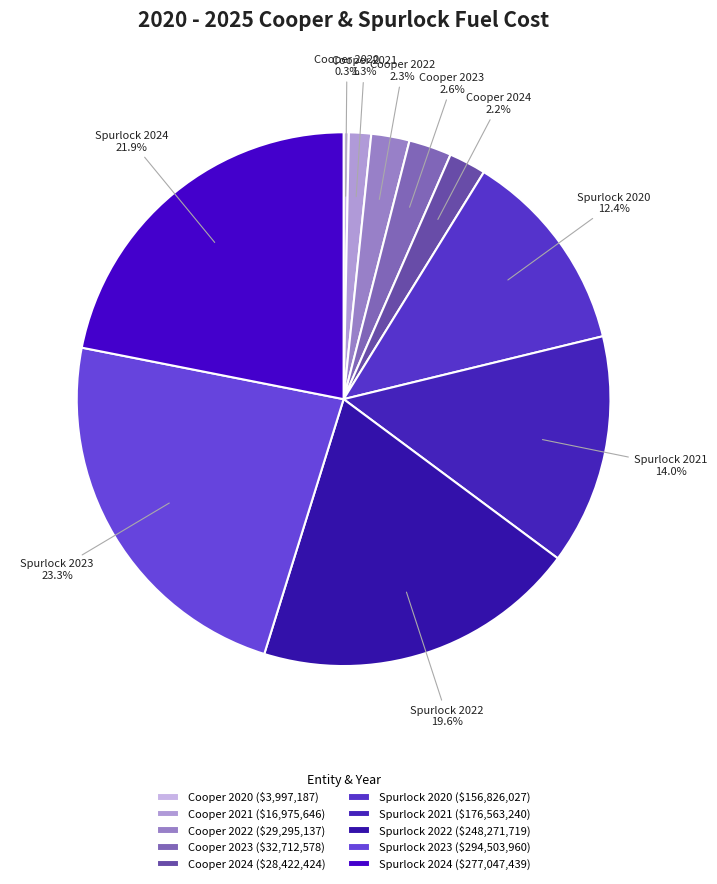

To the nearest percent, what is the difference between the largest and smallest slice percentages?

23%